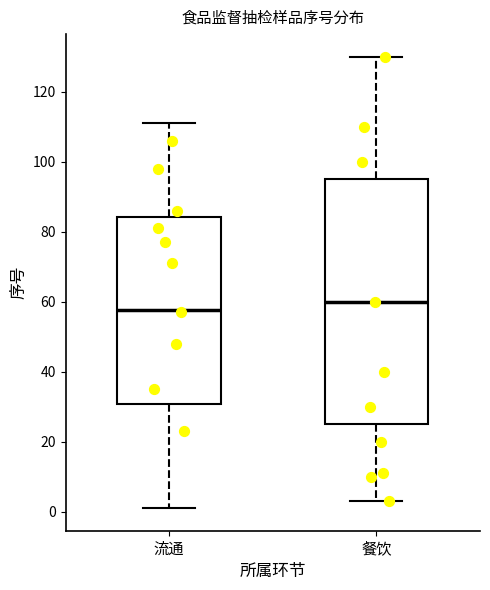

Reading left to right, transcribe this box plot: for each box, give where its median line is, the range the box spans, and where its two whiskers end, as read against the y-axis. The values are not printed on the chart, so give them approximately, as read against the axis.

流通: median 58, box 30 to 84, whiskers 2 to 112
餐饮: median 60, box 26 to 96, whiskers 4 to 130